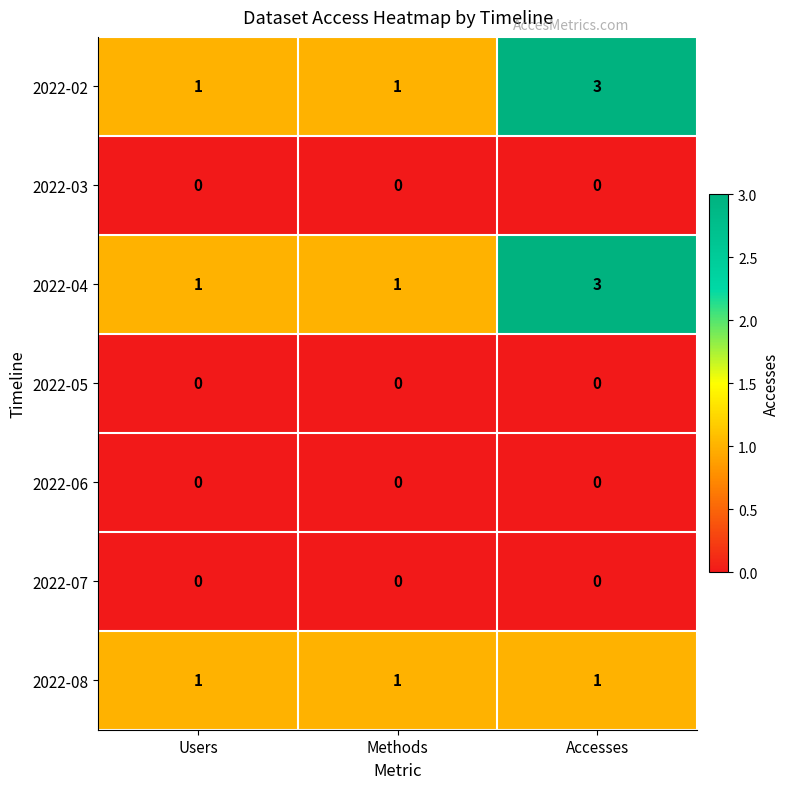

At which category is the sum across all series the highest?

Accesses